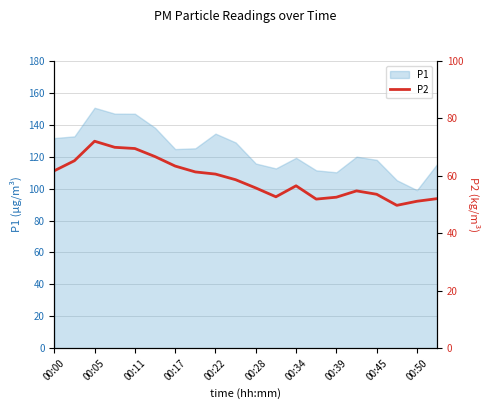

Reading right to left, transcribe all the data shown in this chart.

52.1	51.2	49.8	53.6	54.8	52.6	51.9	56.5	52.7	55.8	58.7	60.6	61.4	63.4	66.7	69.5	70.0	72.1	65.3	61.8